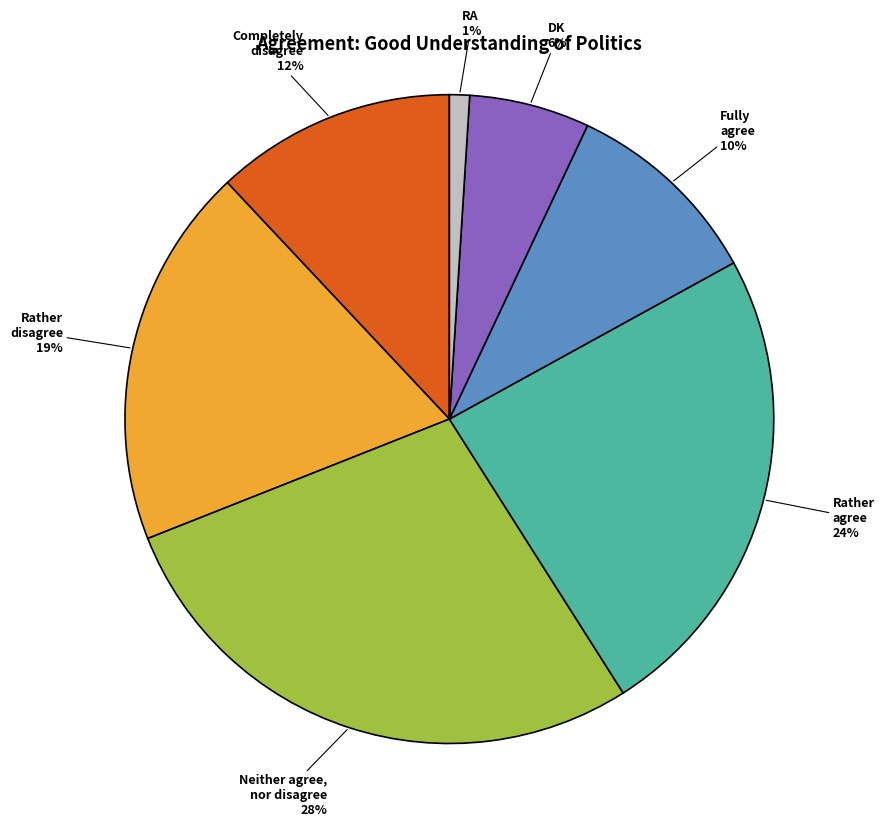

Is the sum of Rather agree and Completely disagree greater than half?

No